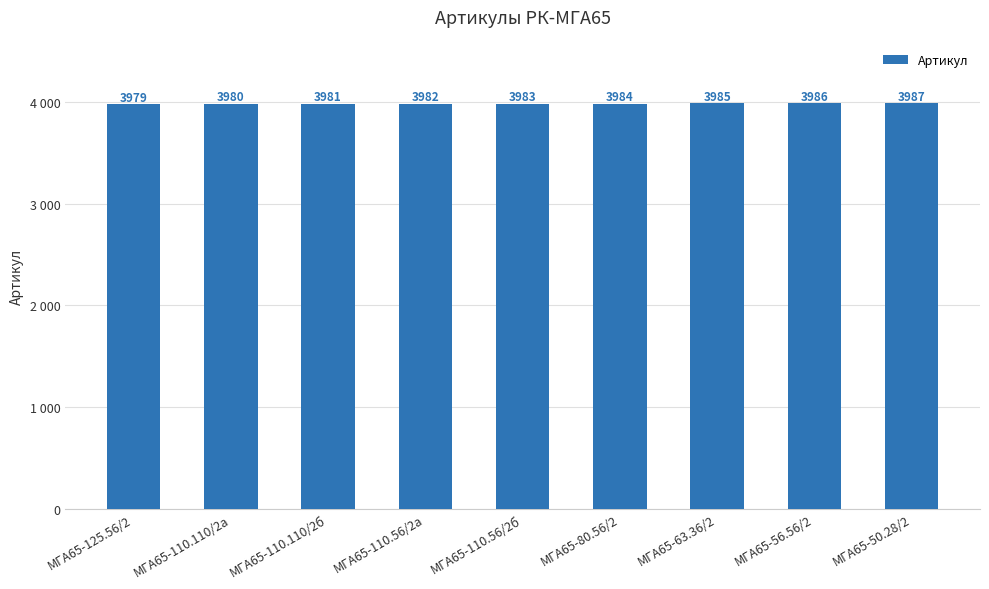

What position from the left is МГА65-110.110/2а?

2